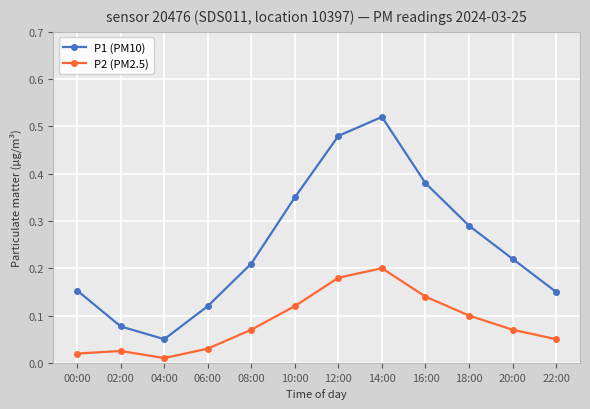

How many lines are shown in the chart?

2